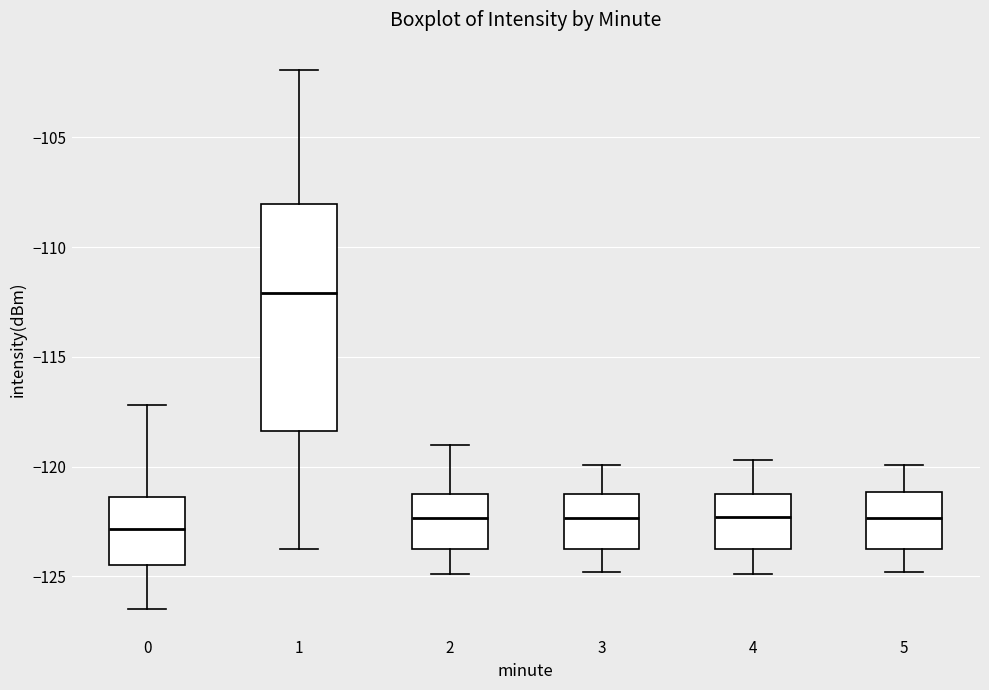

Where does the upper whisker of the box at x = 1 end on the y-axis? The values are not printed on the chart, so give them approximately, as read against the axis.

-102.0